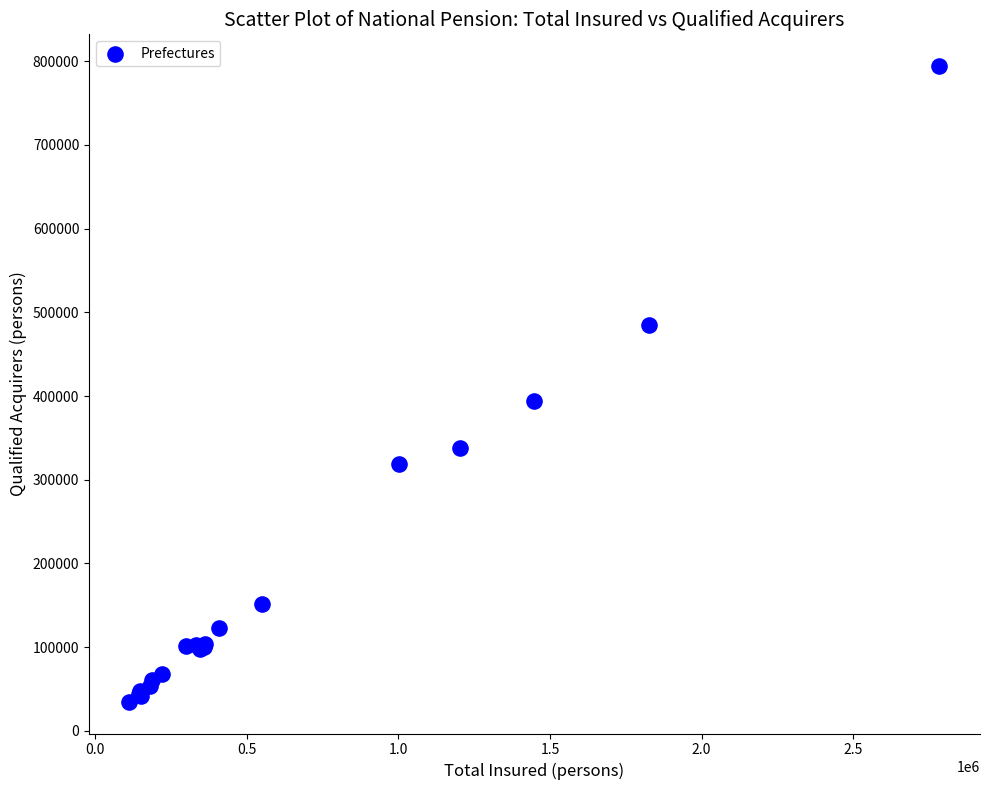

What Y value in the scatter plot is closest to 414450?

394115